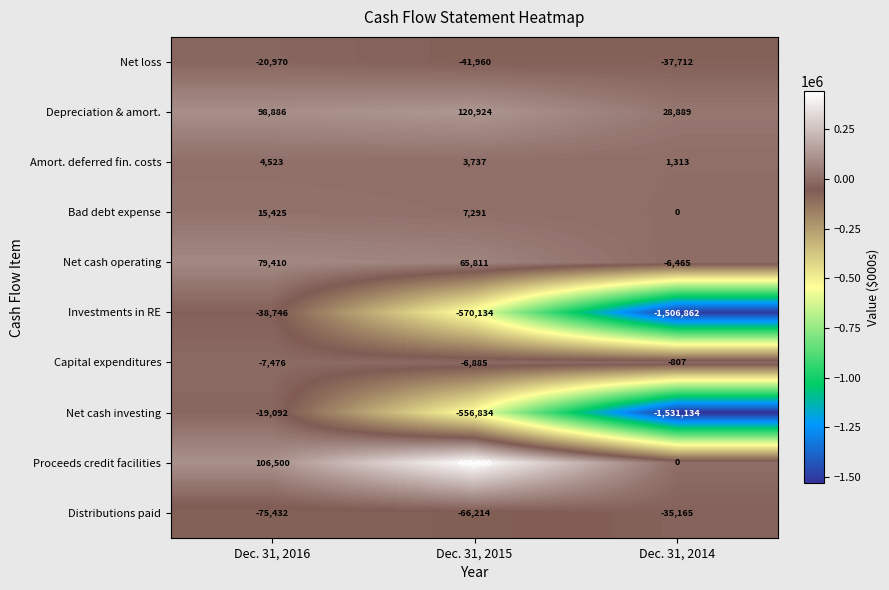

How many series are shown in this chart?

10